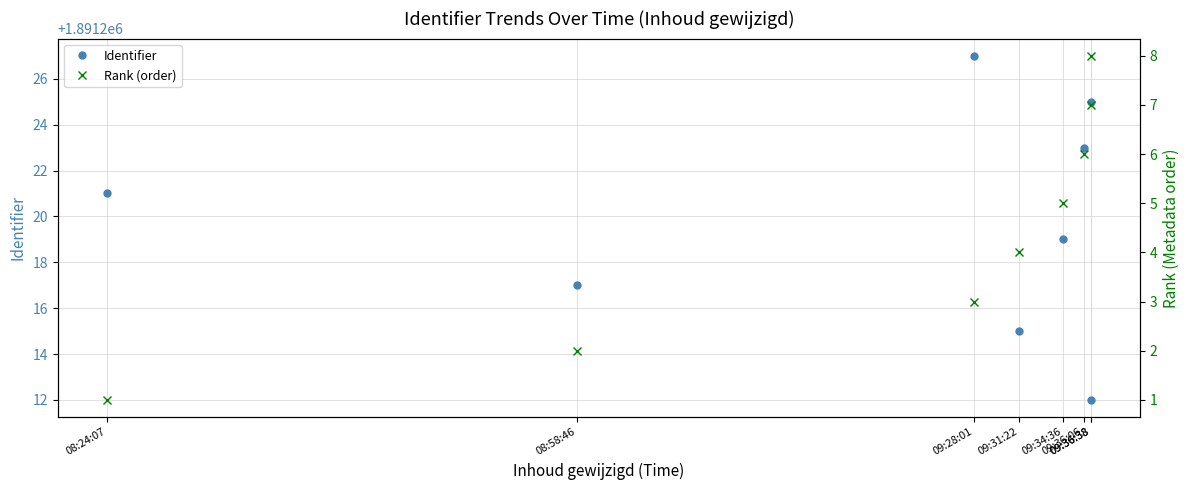

Is it true that Rank (order) equals 1 at 08:24:07?

True